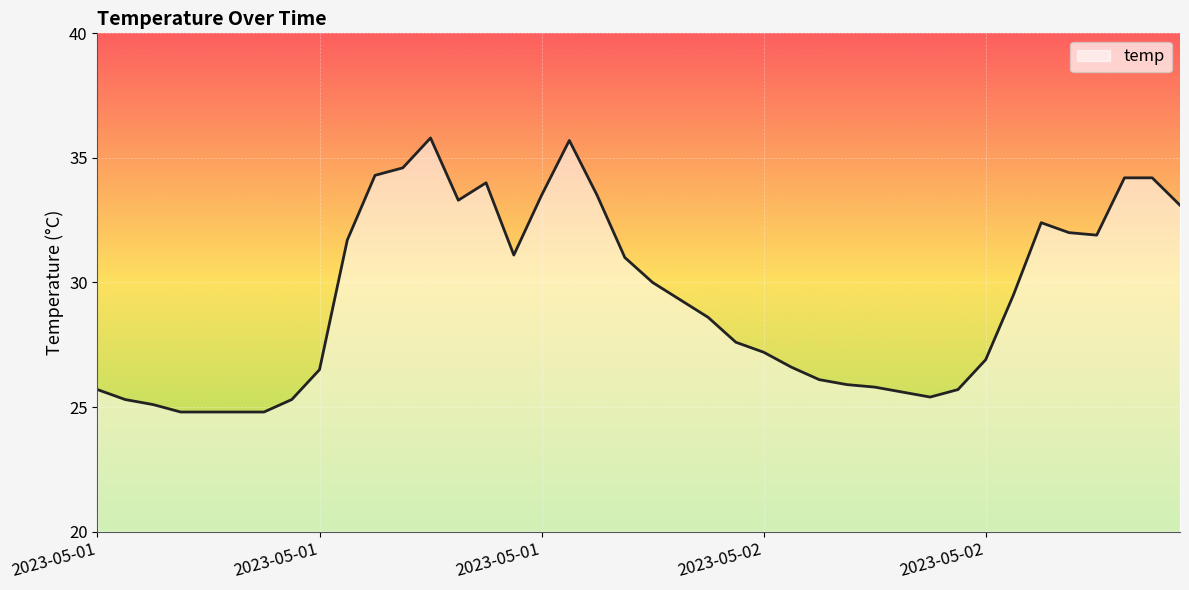

What is the greatest value displayed?

35.8